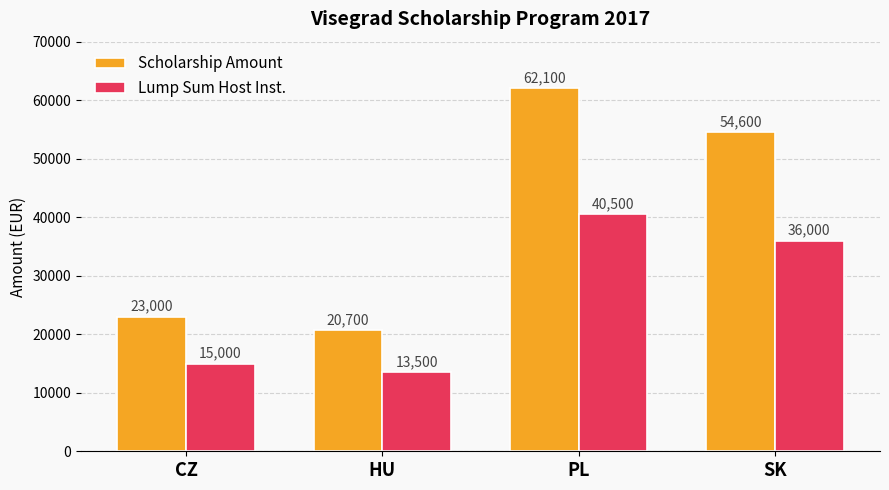

How many bars are there in total?

8